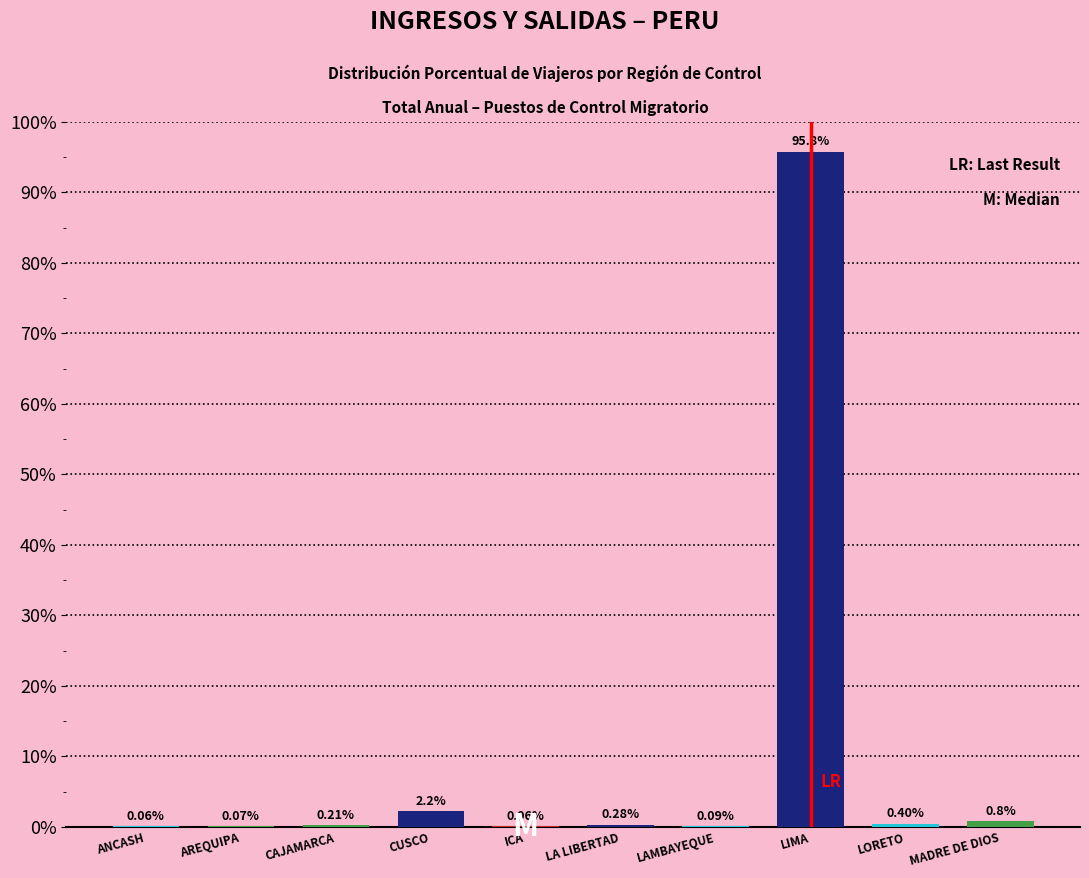

Where is the data nearest to the value 47?

CUSCO